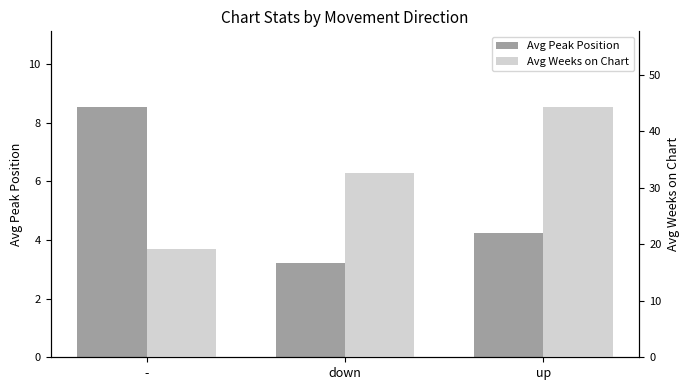

The Avg Weeks on Chart series shows 44.4 at up. True or false?

True